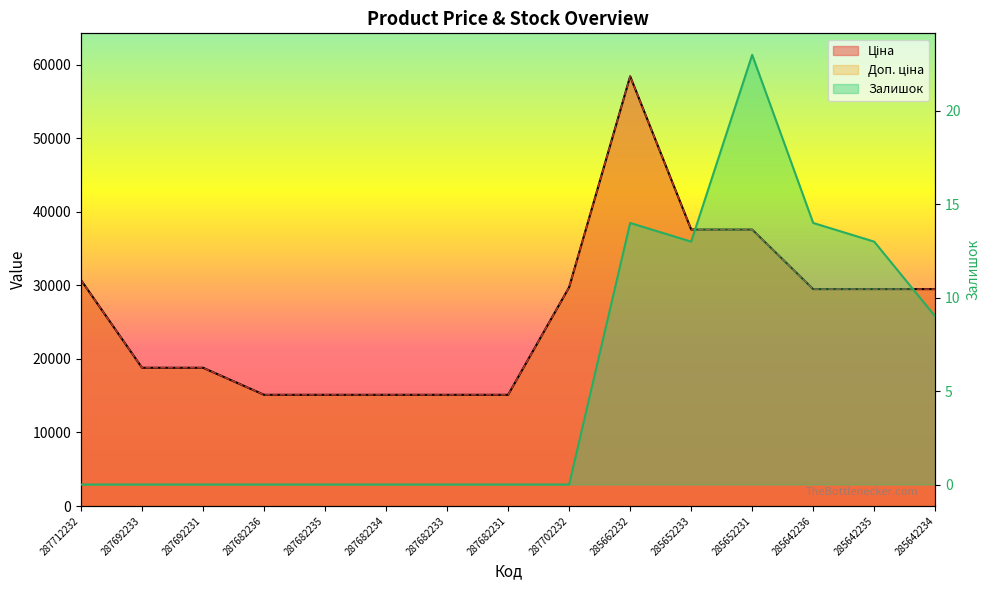

Reading left to right, list all the values displayed in this chart.

Ціна: 287712232=30717.1	287692233=18796.8	287692231=18796.8	287682236=15120.0	287682235=15120.0	287682234=15120.0	287682233=15120.0	287682231=15120.0	287702232=29747.2	285662232=58426.5	285652233=37593.6	285652231=37593.6	285642236=29491.5	285642235=29491.5	285642234=29491.5
Доп. ціна: 287712232=30717.1	287692233=18796.8	287692231=18796.8	287682236=15120.0	287682235=15120.0	287682234=15120.0	287682233=15120.0	287682231=15120.0	287702232=29747.2	285662232=58426.5	285652233=37593.6	285652231=37593.6	285642236=29491.5	285642235=29491.5	285642234=29491.5
Залишок: 287712232=0.0	287692233=0.0	287692231=0.0	287682236=0.0	287682235=0.0	287682234=0.0	287682233=0.0	287682231=0.0	287702232=0.0	285662232=14.0	285652233=13.0	285652231=23.0	285642236=14.0	285642235=13.0	285642234=9.0